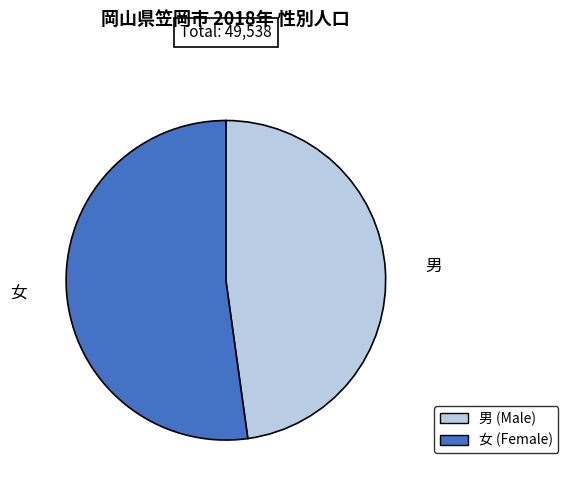

Which has a higher value, 女 or 男?

女